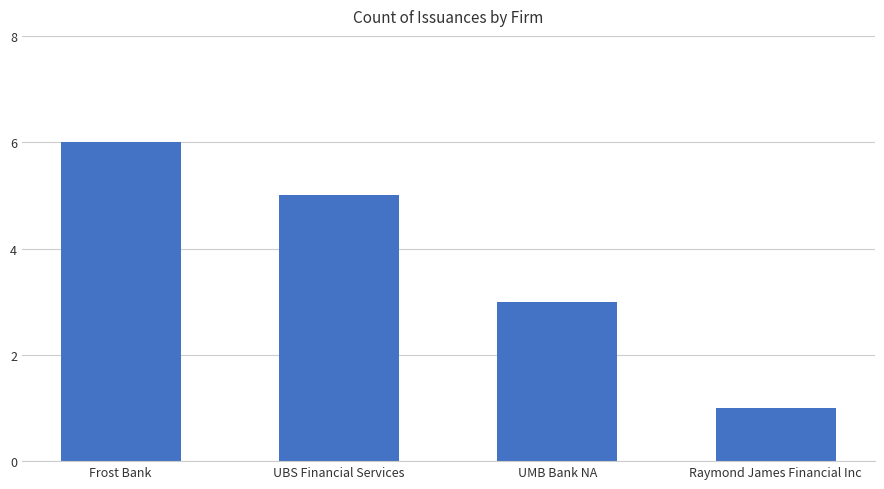

Approximately how many times larger is the value at Frost Bank compared to Raymond James Financial Inc?

6.0